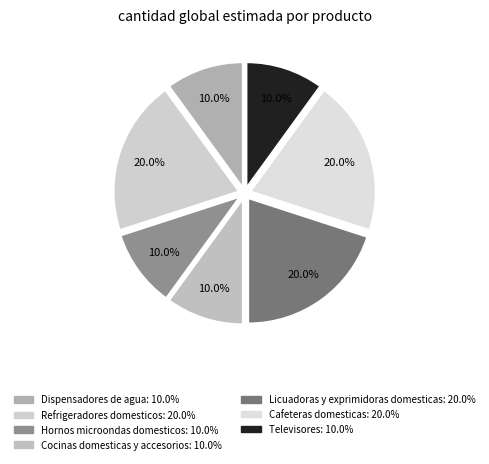

To the nearest percent, what is the difference between the largest and smallest slice percentages?

10%